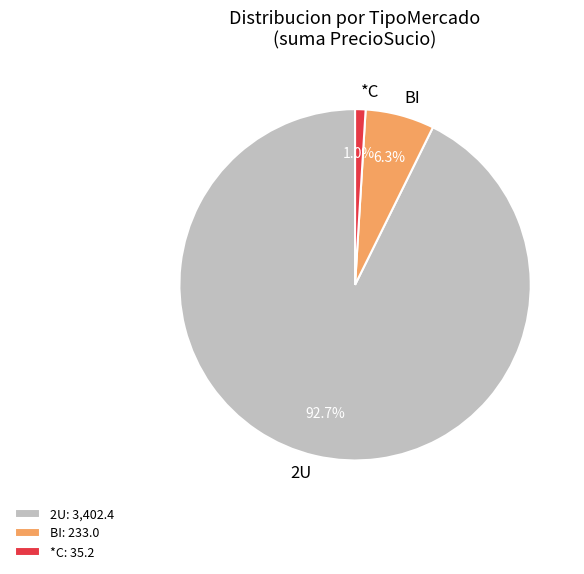

How many segments does this pie chart have?

3